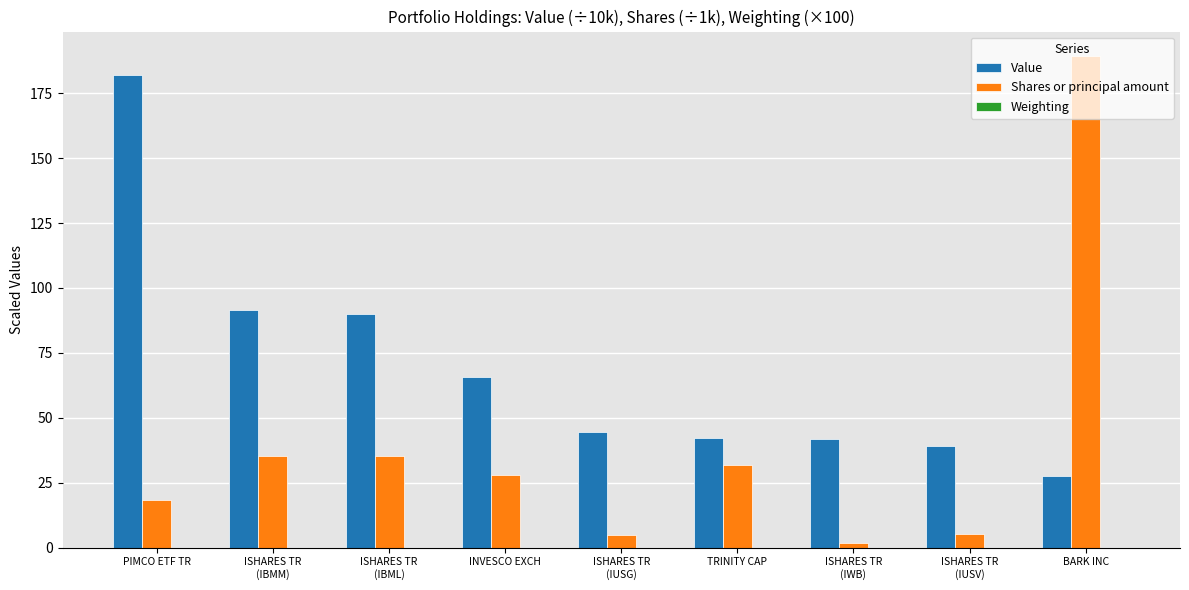

What is the sum of all Value values?

624.1